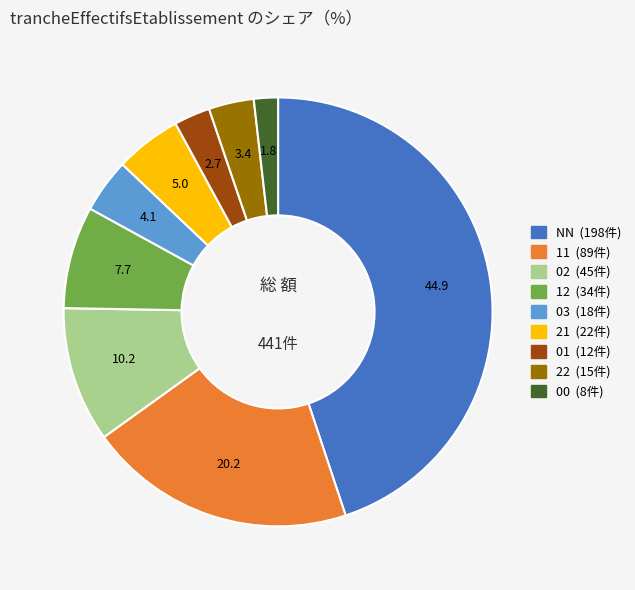

Is there a majority slice in this chart?

No